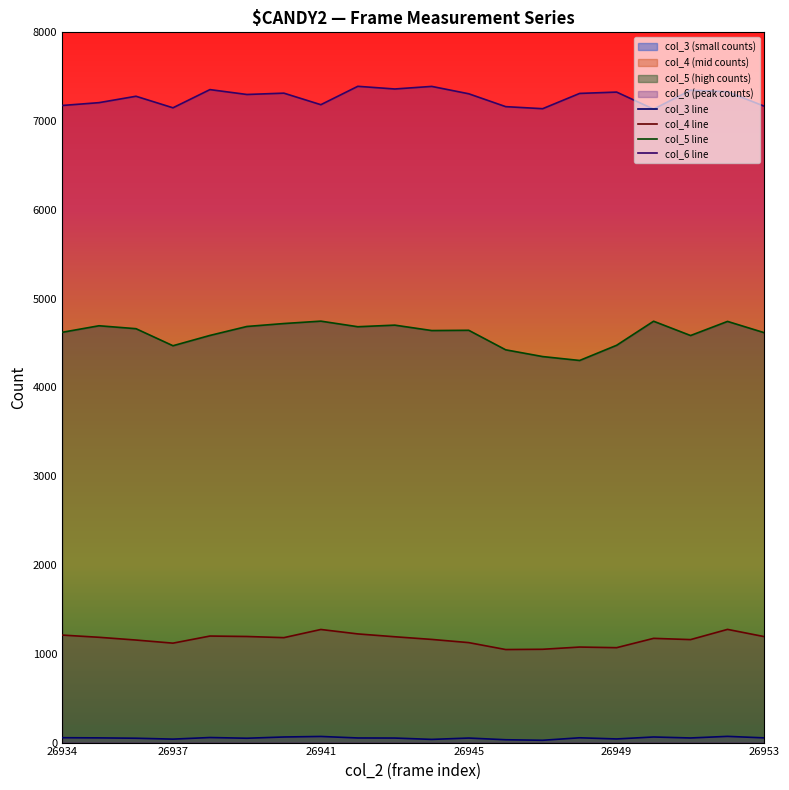

What is the smallest value displayed?

26